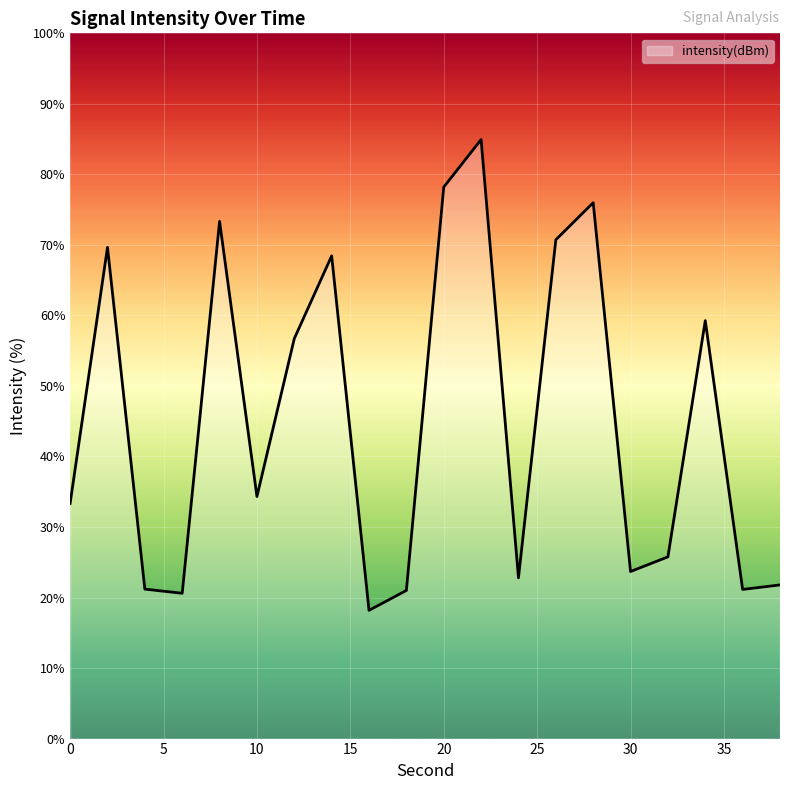

What is the difference between the maximum and minimum values?

66.8